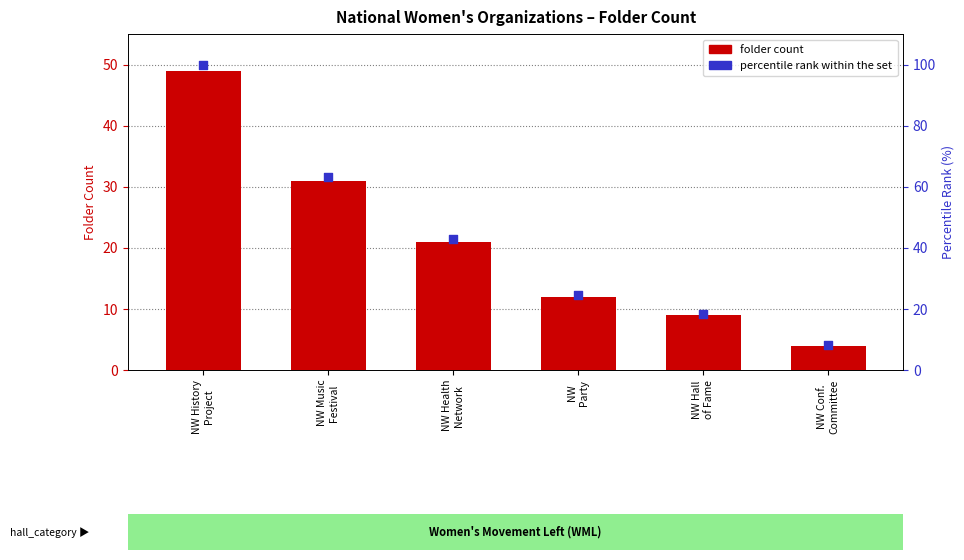

What are all the series names shown in the legend?

folder count, percentile rank within the set